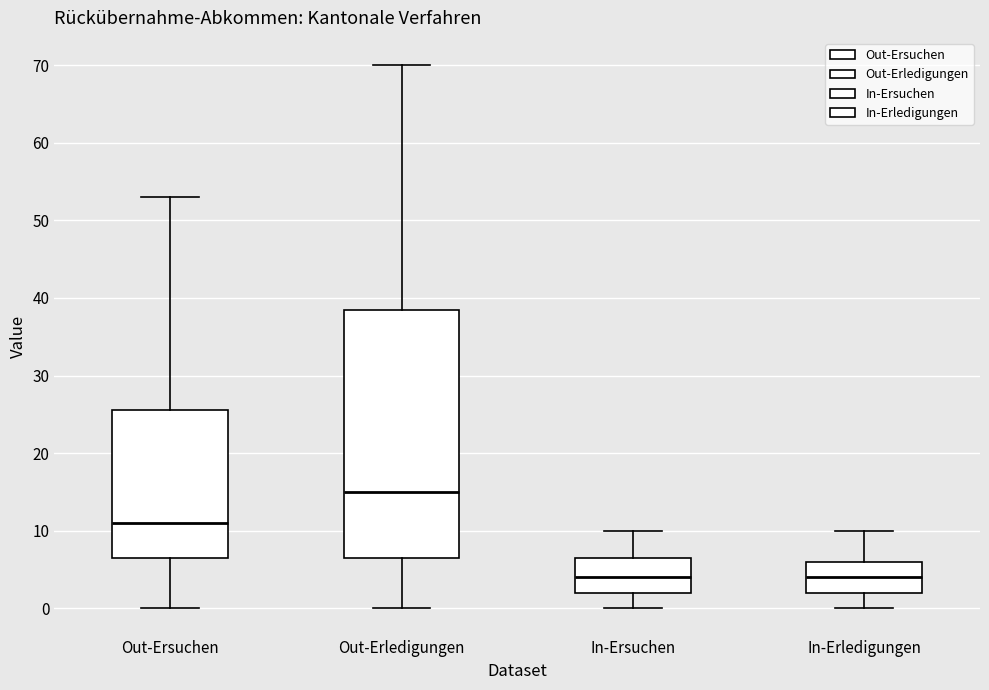

Where is the lower edge of the box for Out-Ersuchen on the y-axis? The values are not printed on the chart, so give them approximately, as read against the axis.

7